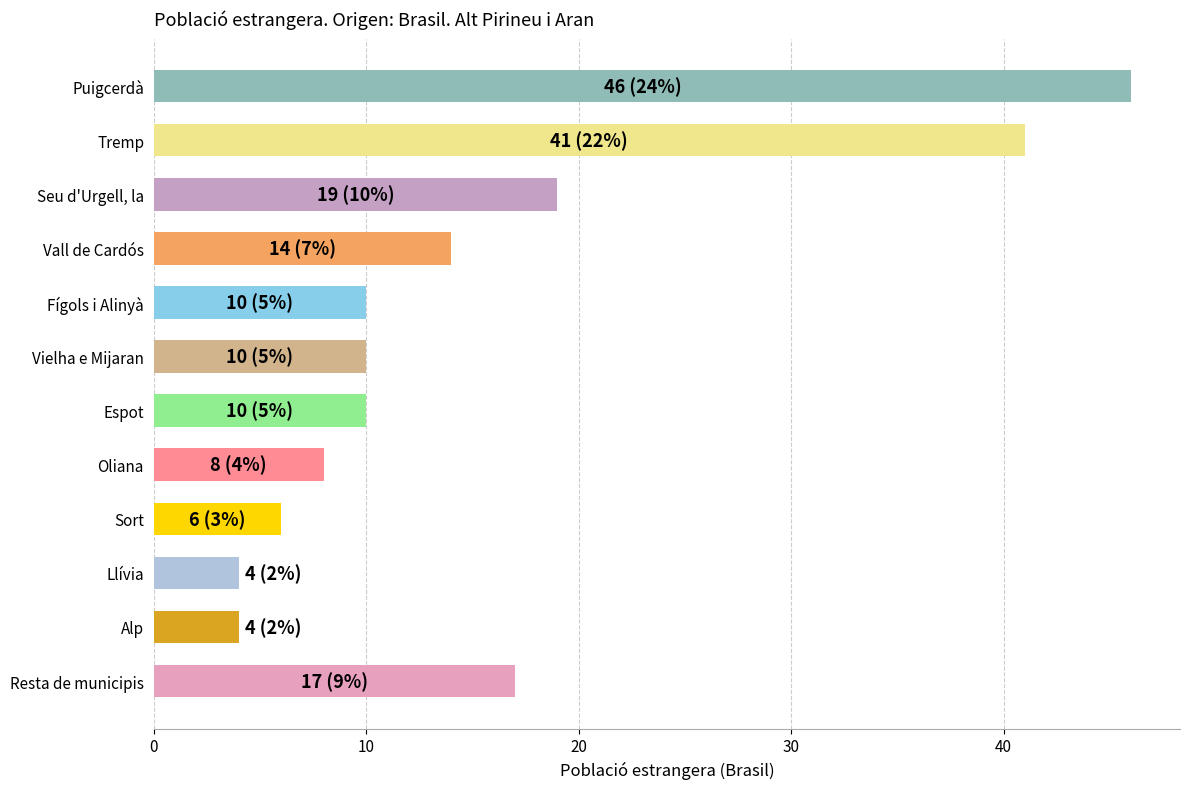

What is the sum of all values?

189